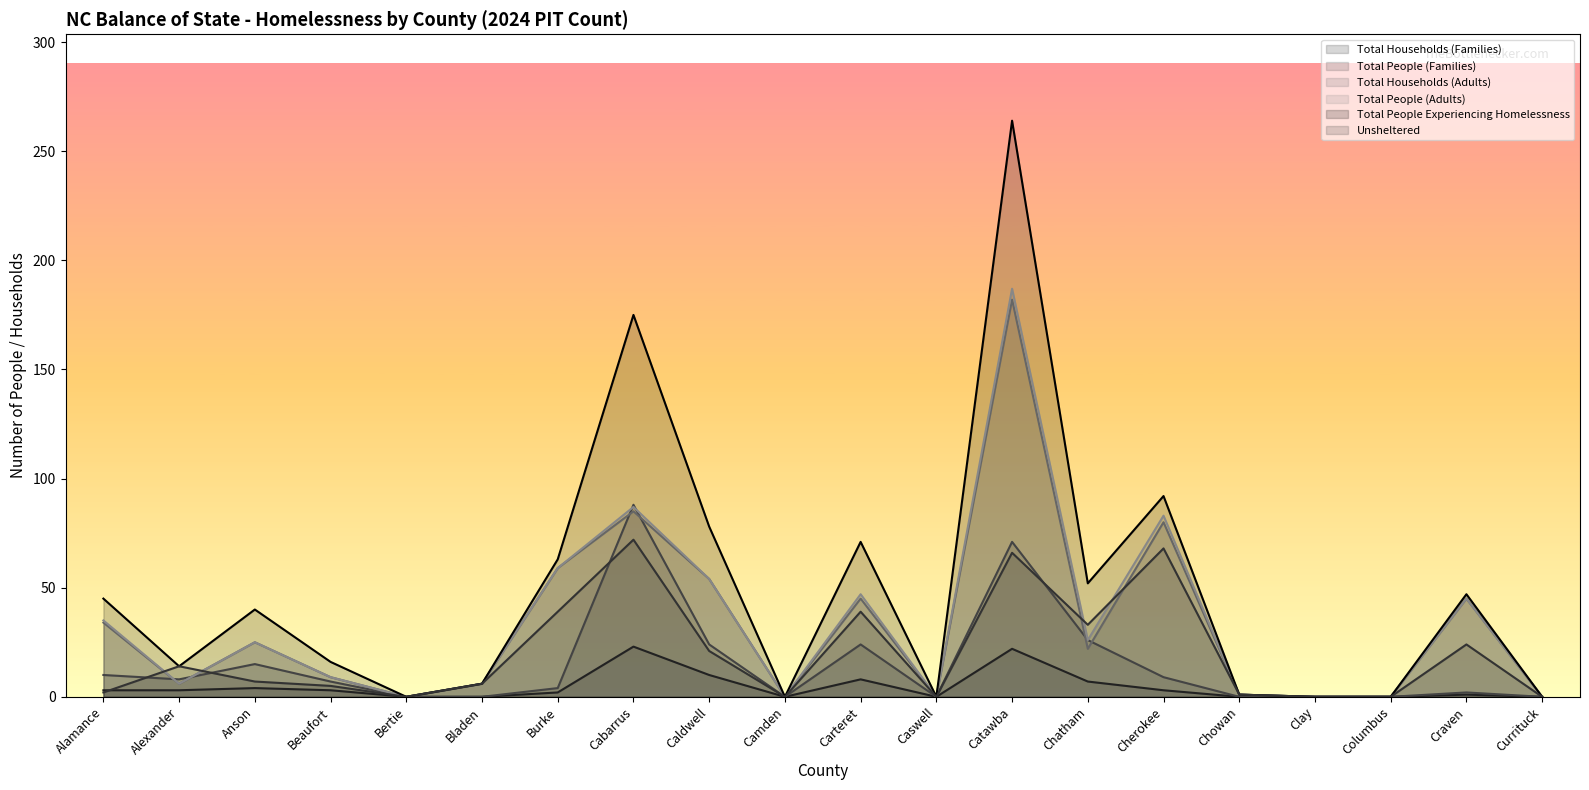

What value does the Total Households (Families) series have at Beaufort, to the nearest 5?

5